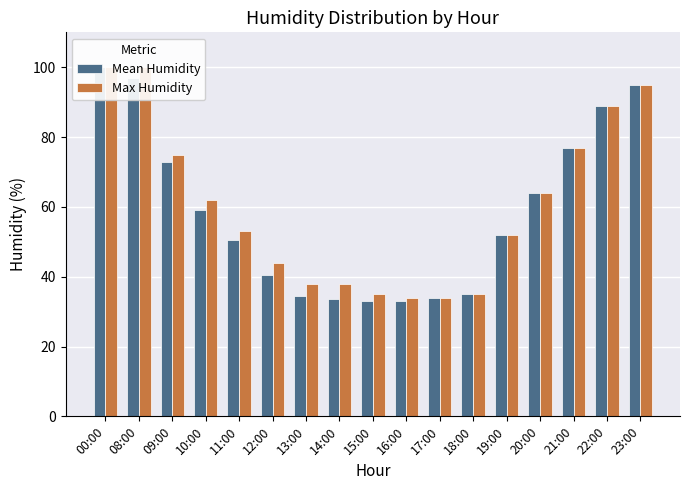

Are the bars grouped side by side (vs. stacked)?

Yes